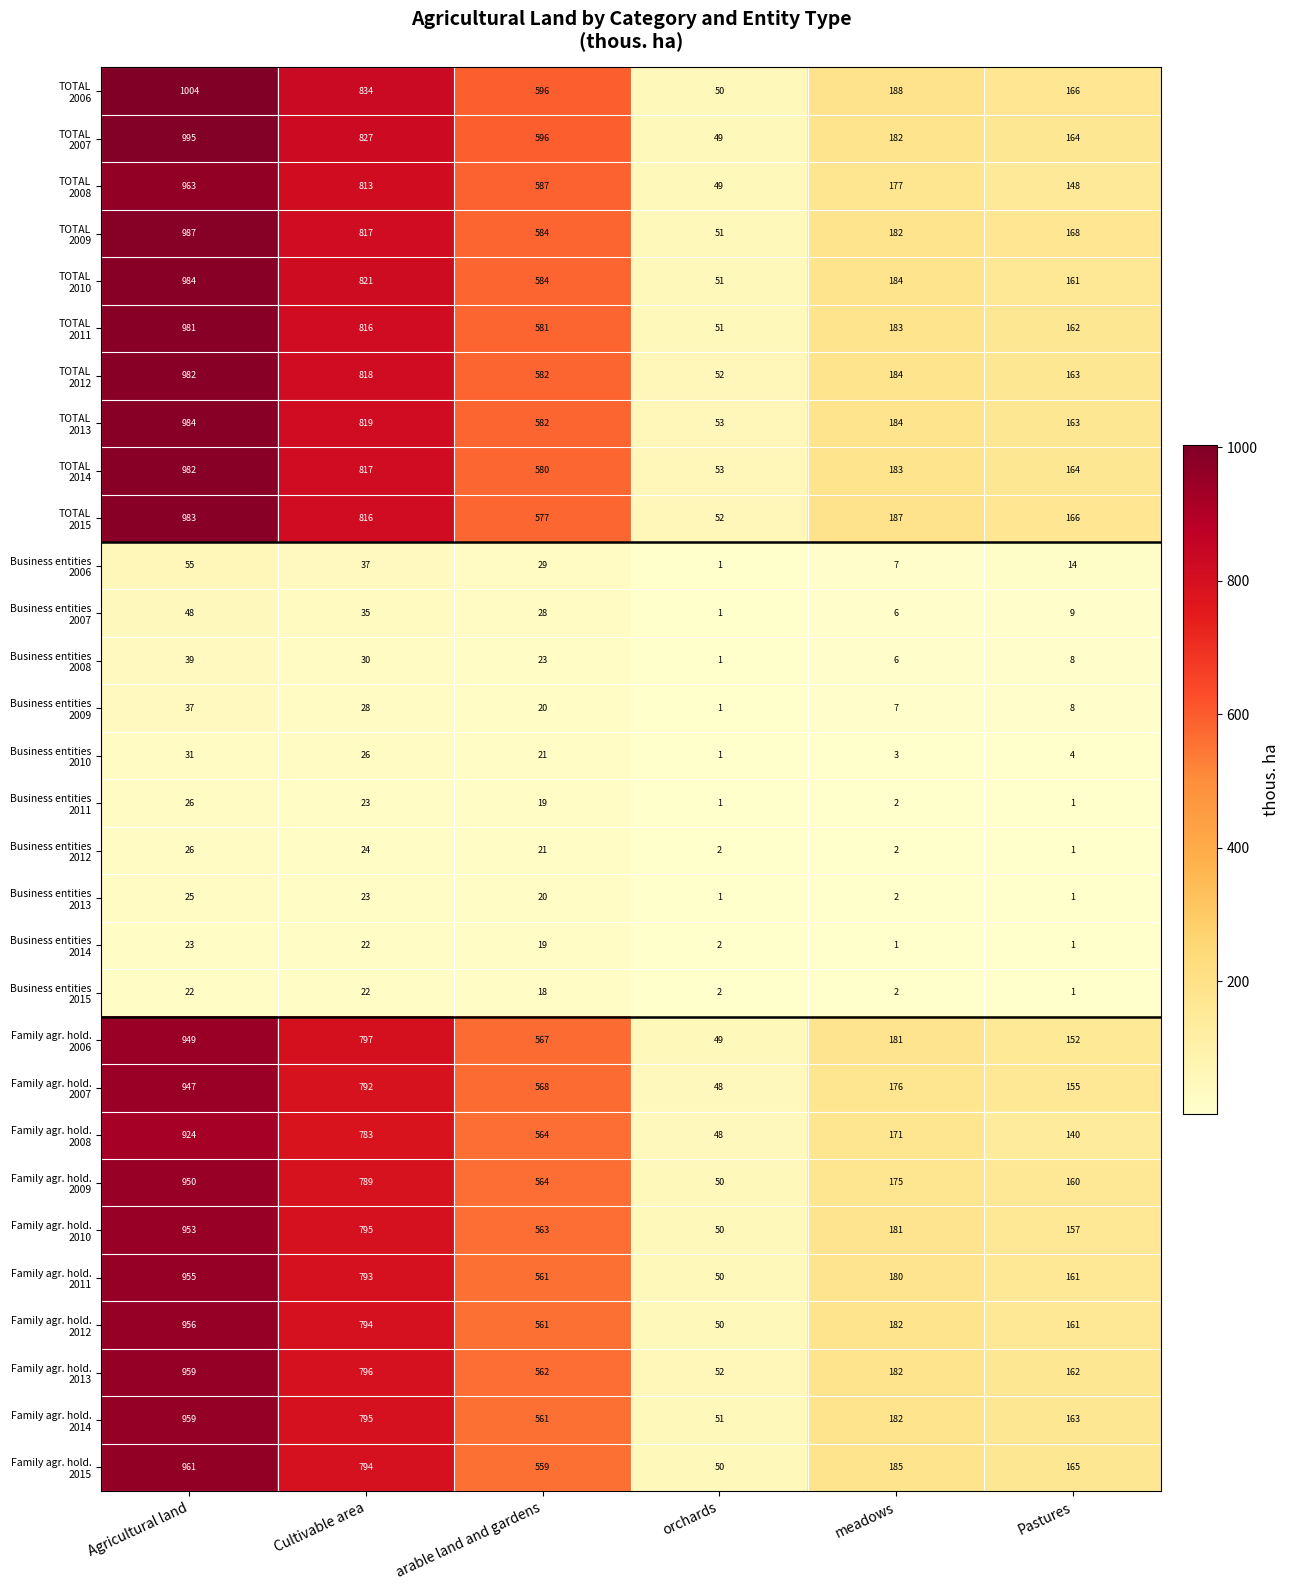

Which label corresponds to the largest value in the chart?

Agricultural land